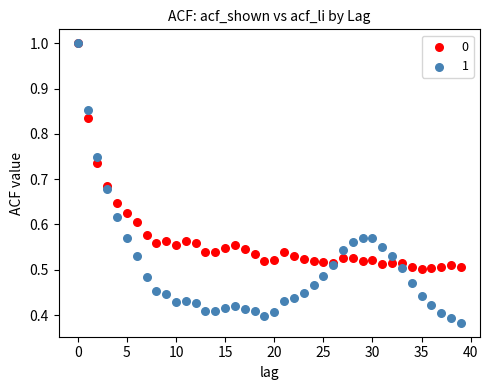

What are all the series names shown in the legend?

0, 1